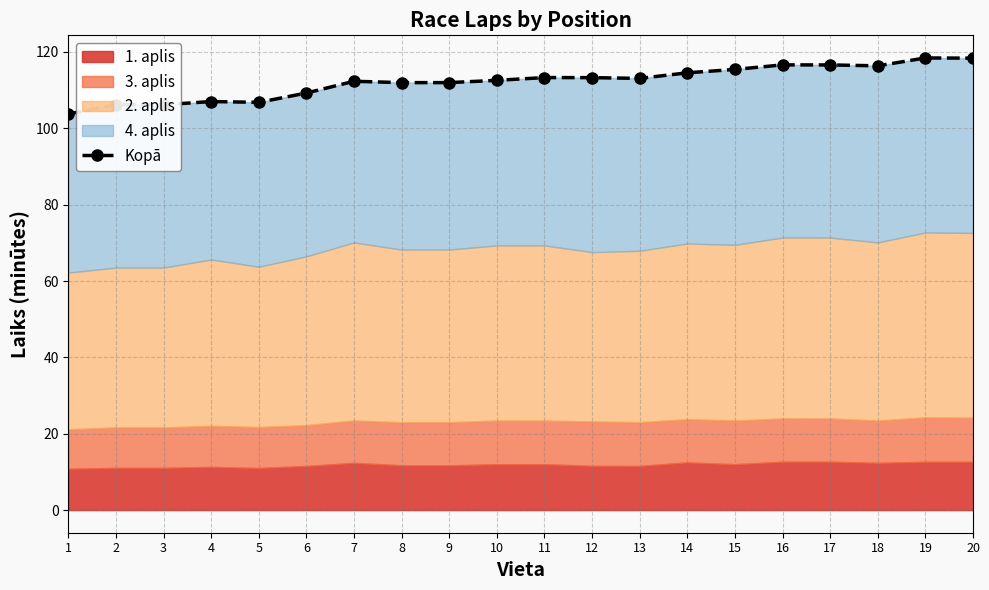

Where is the first local minimum?

3